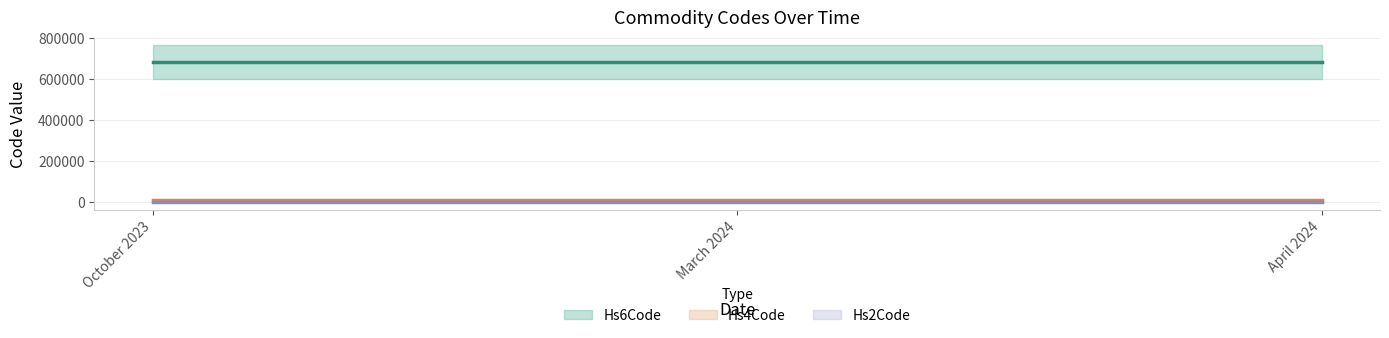

Reading left to right, what are all the values shown in this chart?

Hs6Code: 681019	681019	681019
Hs4Code: 6810	6810	6810
Hs2Code: 68	68	68